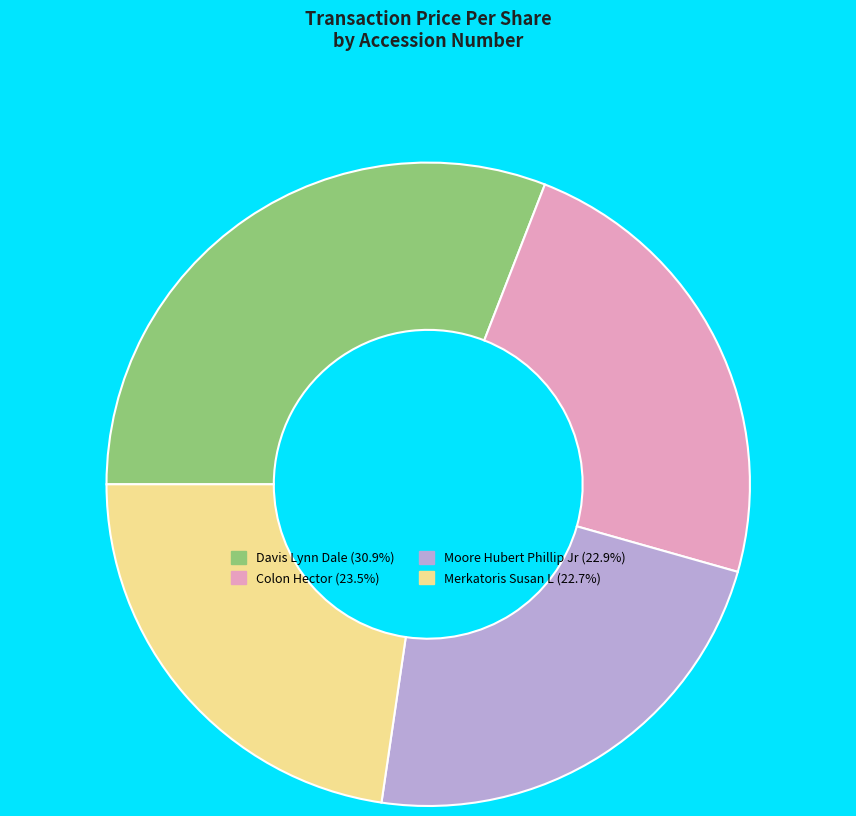

How many slices are in this pie chart?

4